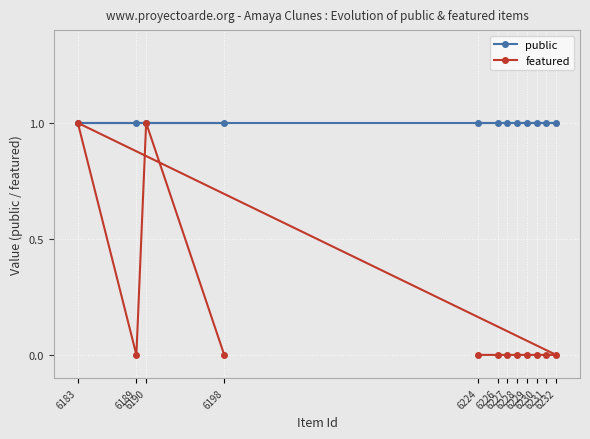

True or false: featured and public cross at least once.

False